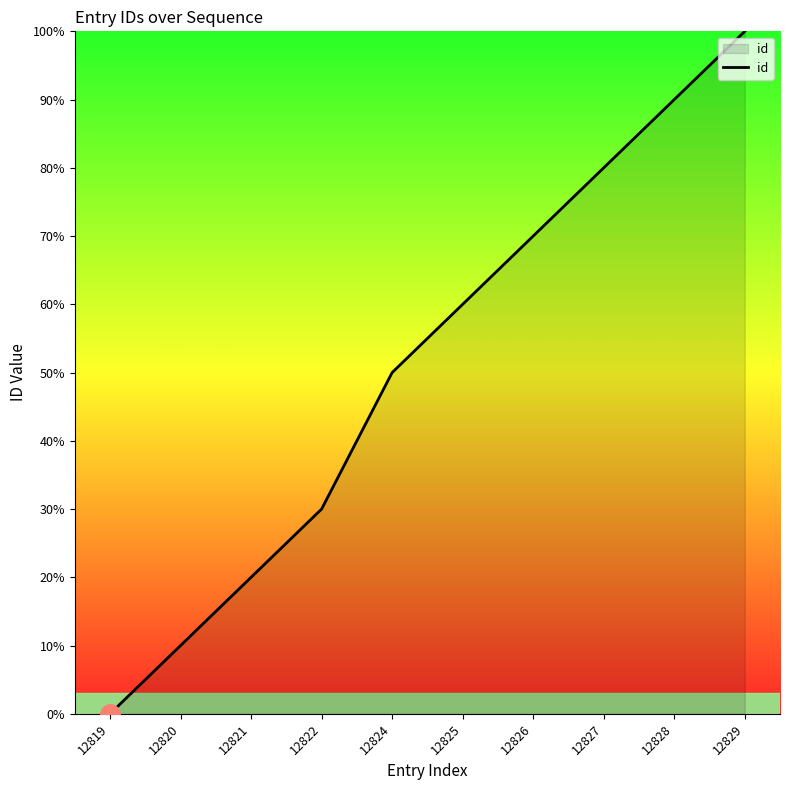

List the labels in order of value, largest first.

12829, 12828, 12827, 12826, 12825, 12824, 12822, 12821, 12820, 12819